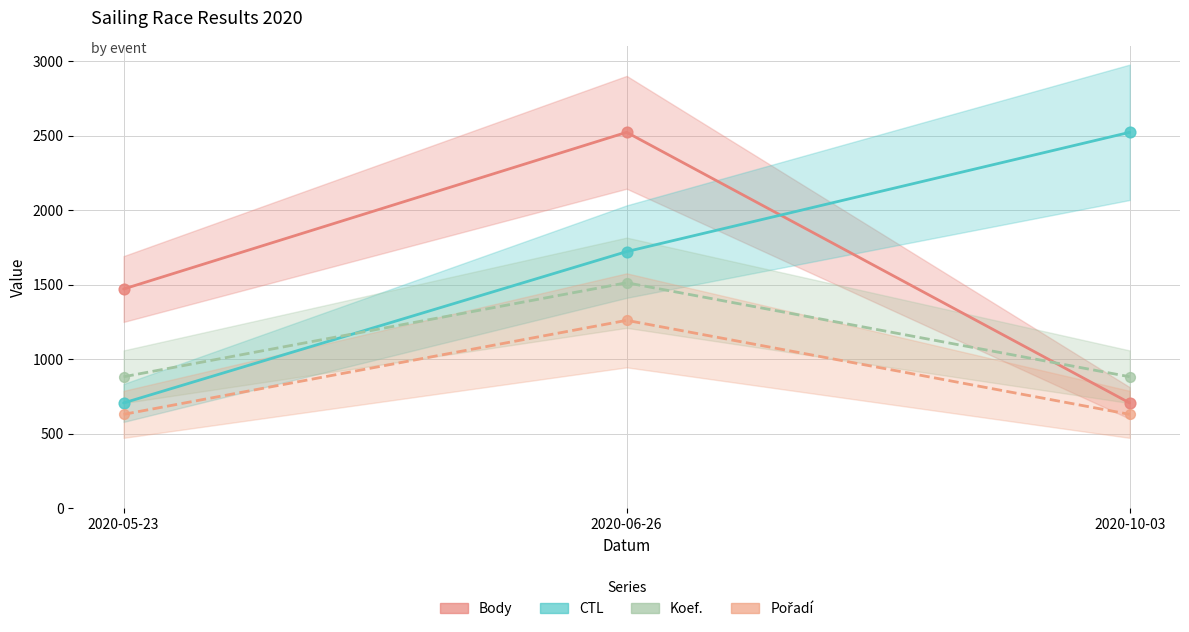

Is the value of CTL at 2020-10-03 greater than the value of Pořadí at 2020-06-26?

Yes